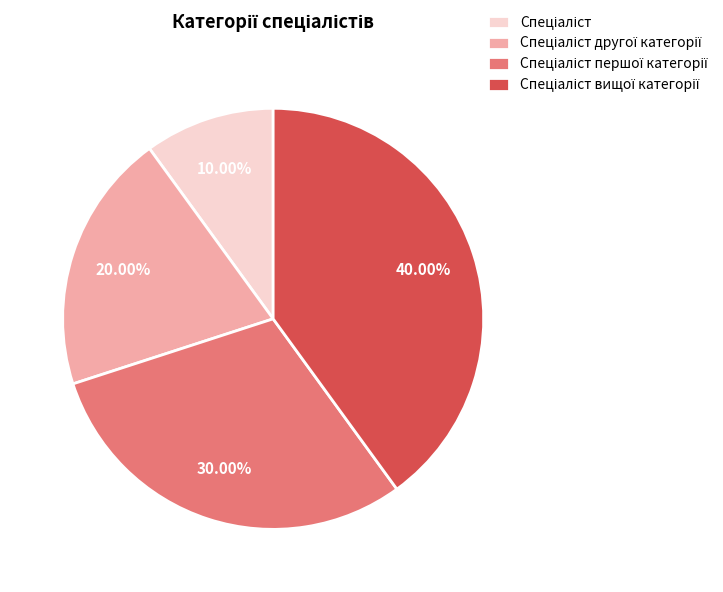

To the nearest percent, what is the difference between the largest and smallest slice percentages?

30%